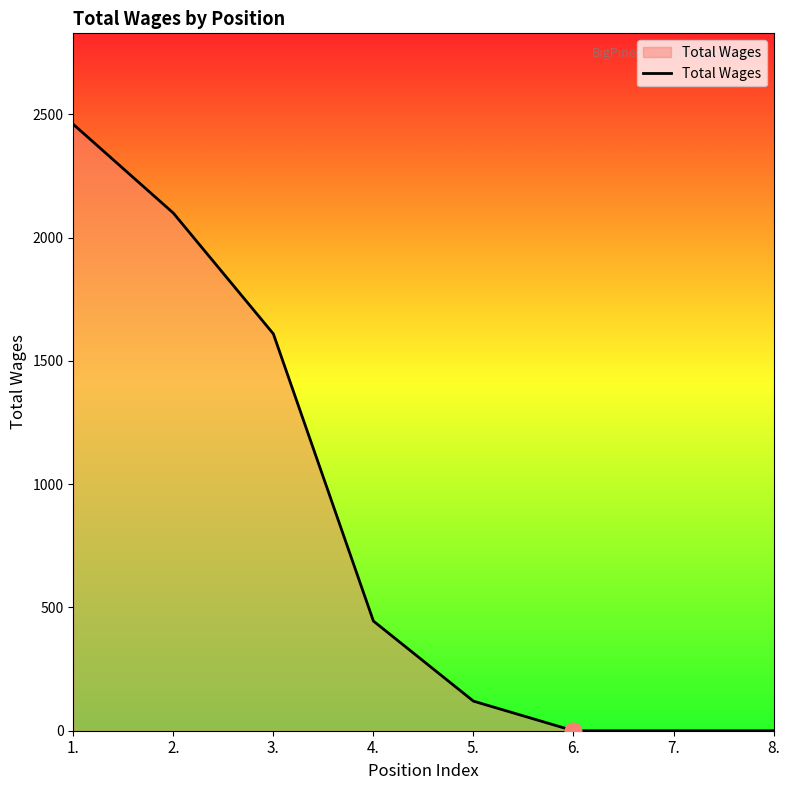

The value at 8. is 0. True or false?

True